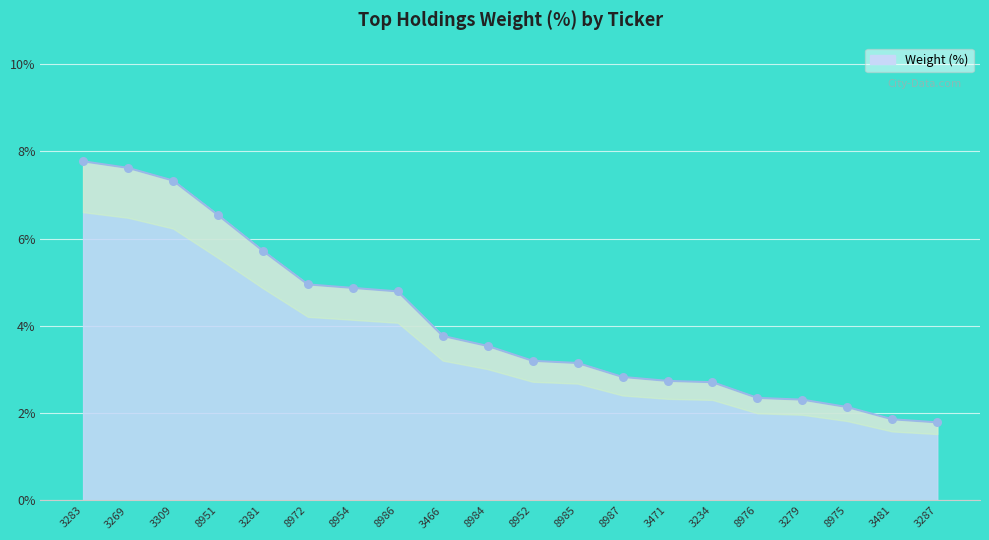

What is the change in value from 3283 to 3279?

-5.5